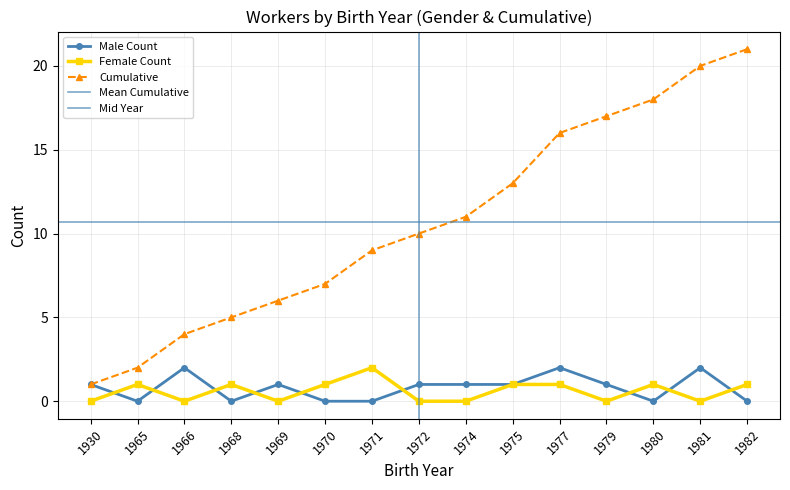

How many distinct data groups are displayed?

3